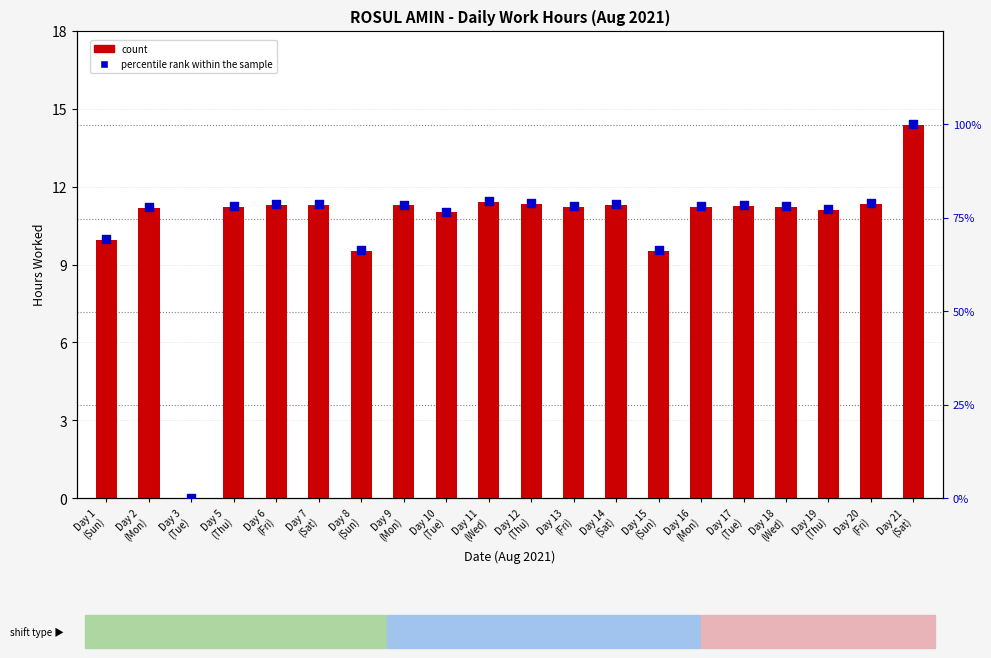

Which series reaches the minimum Y coordinate?

count